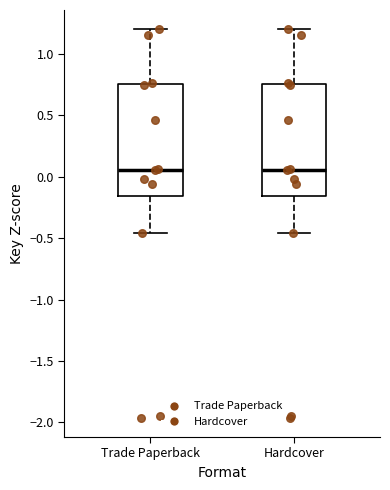

Reading left to right, read every box against the y-axis: the position of its median line, the range the box covers, and the ends of its whiskers. The values are not printed on the chart, so give them approximately, as read against the axis.

Trade Paperback: median 0.05, box -0.15 to 0.75, whiskers -0.45 to 1.20
Hardcover: median 0.05, box -0.15 to 0.75, whiskers -0.45 to 1.20